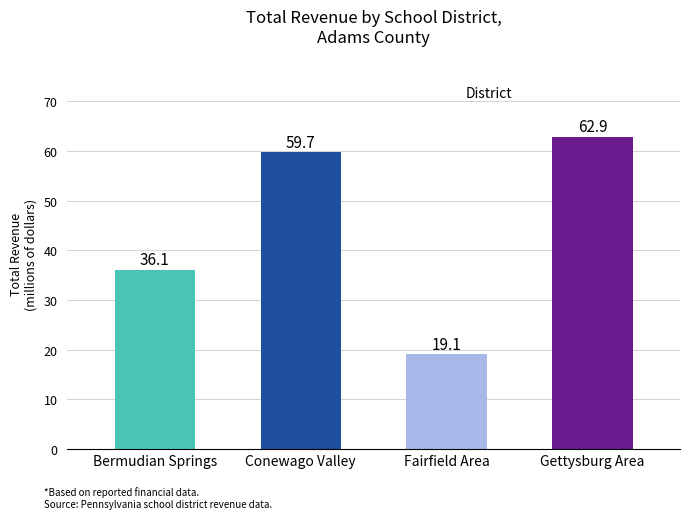

What is the sum of the values at Bermudian Springs and Fairfield Area?

55.2